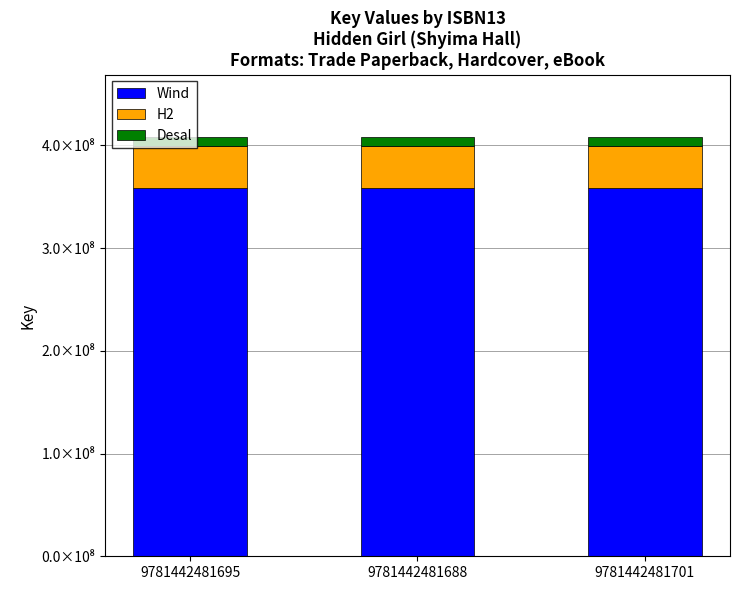

At which category is the sum across all series the highest?

9781442481695